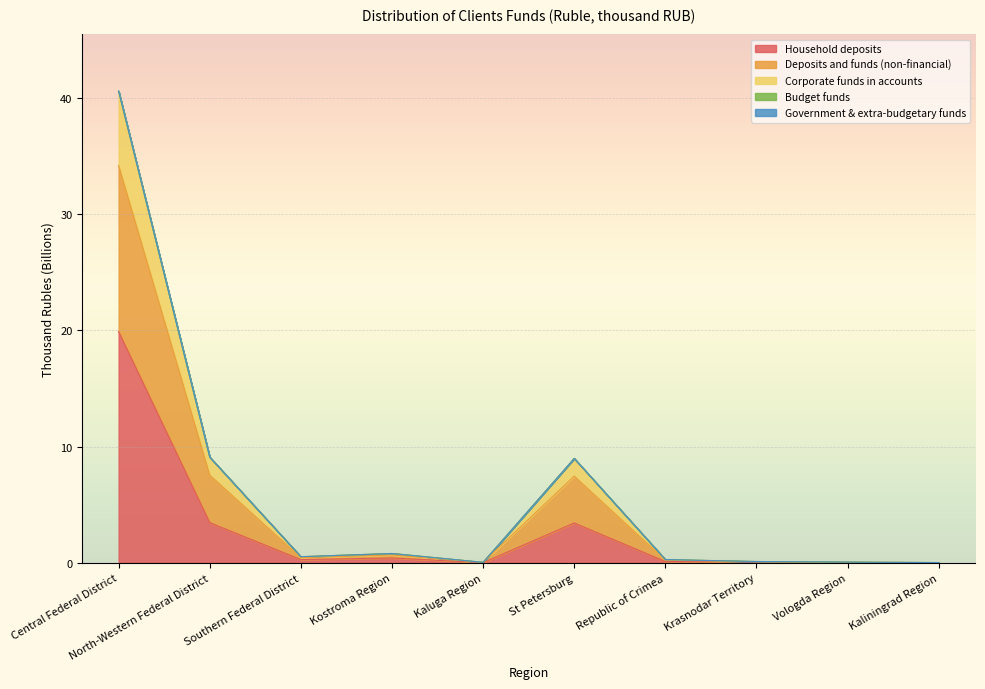

At which category is the sum across all series the highest?

Central Federal District